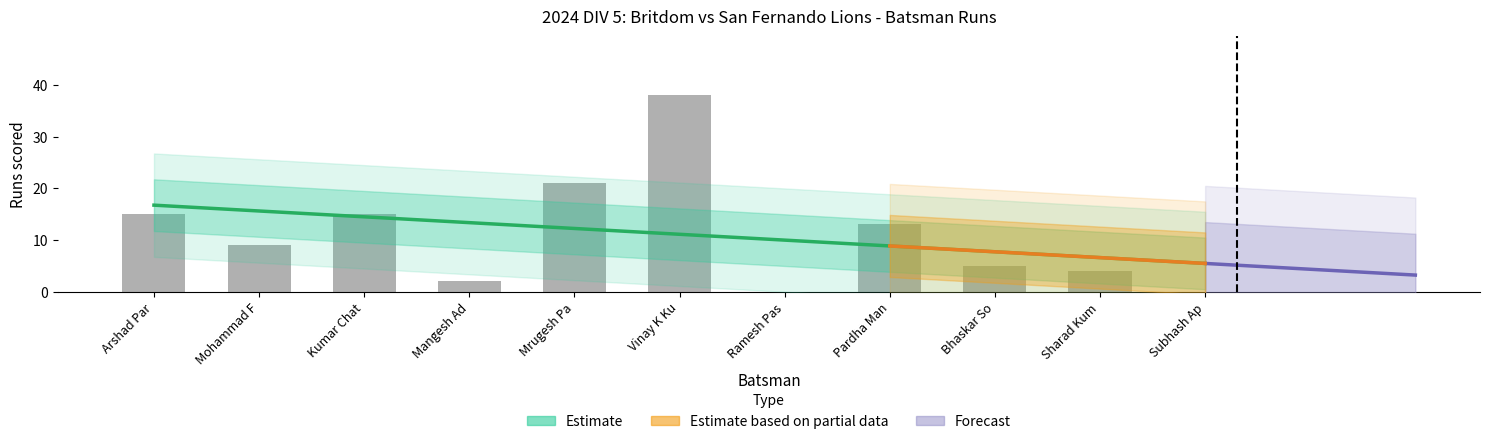

What is the approximate value at Pardha Man, to the nearest 10?

10